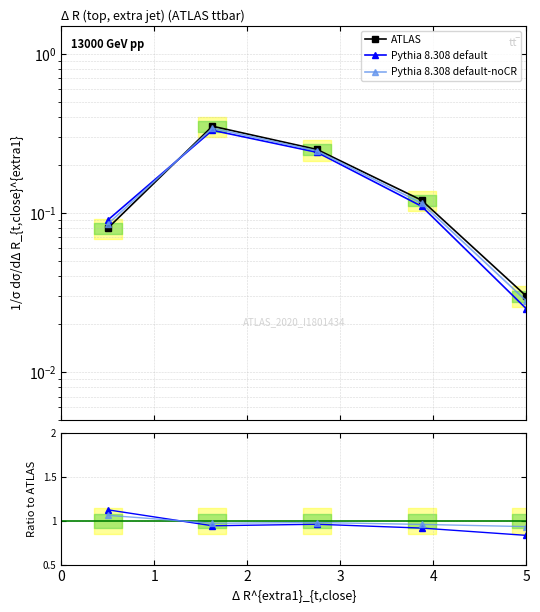

Read the Pythia 8.308 default value at 0.

1.1